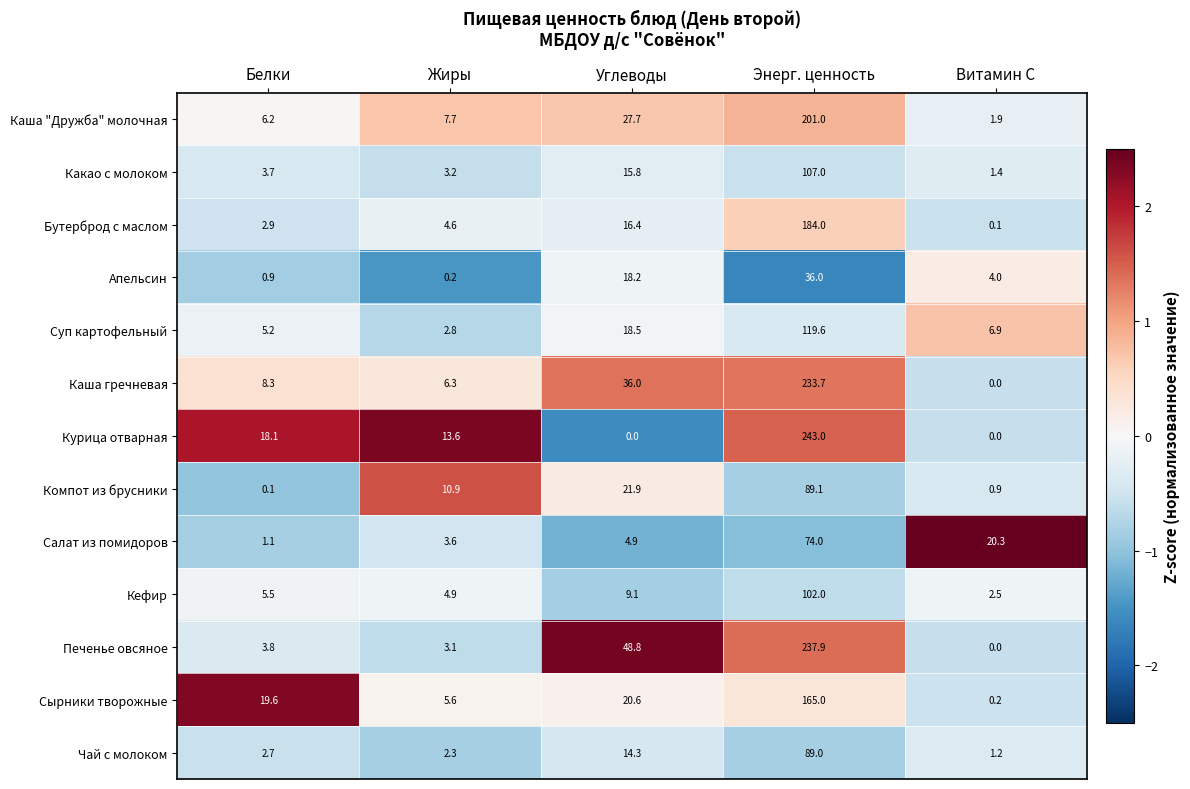

Which series has the largest range (max minus min)?

Курица отварная